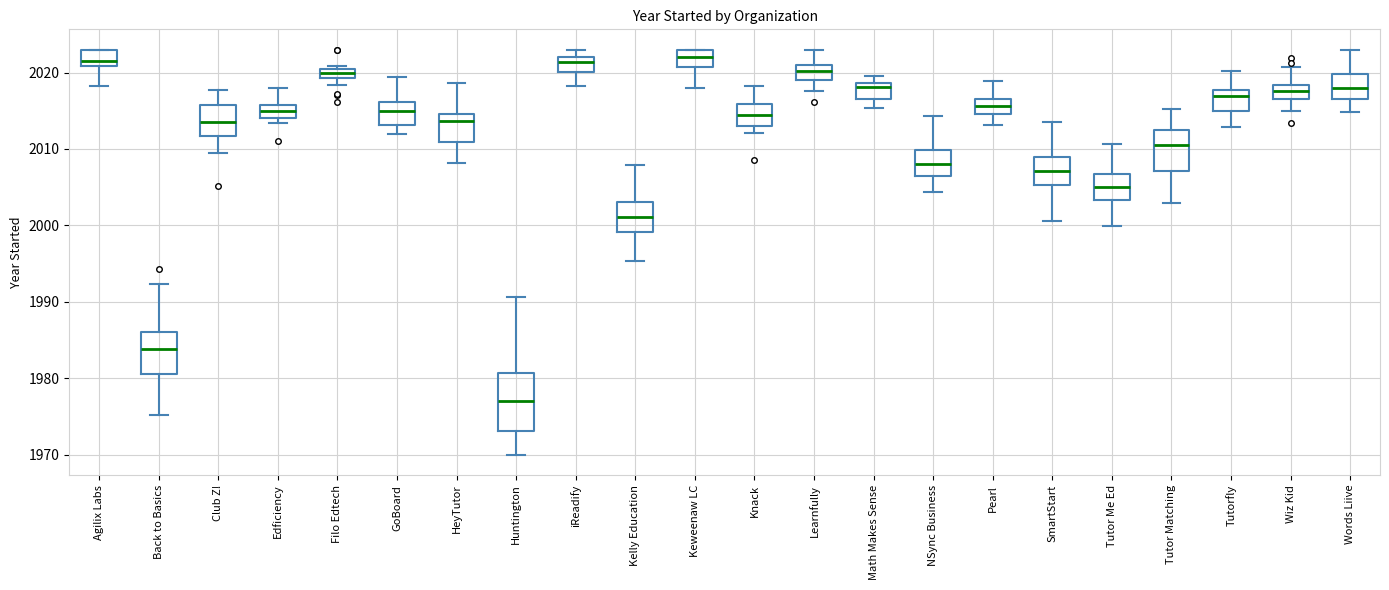

Where does the upper whisker of the box for Pearl end on the y-axis? The values are not printed on the chart, so give them approximately, as read against the axis.

2019